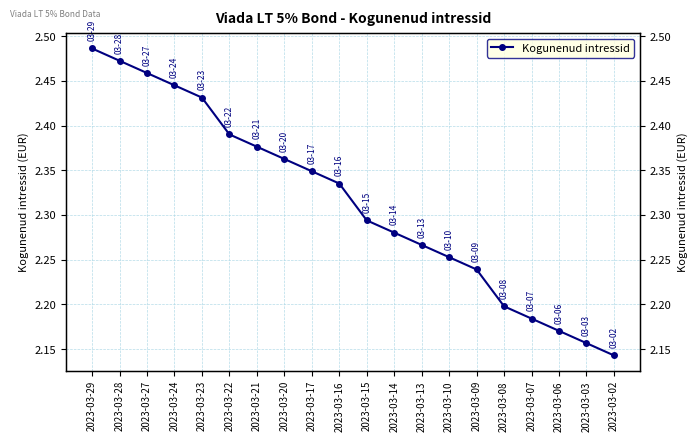

What is the change in value from 2023-03-21 to 2023-03-14?

-0.1